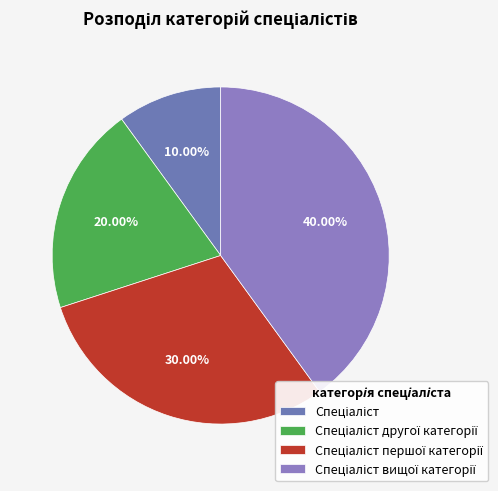

Approximately how many times larger is the value at Спеціаліст першої категорії compared to Спеціаліст?

3.0